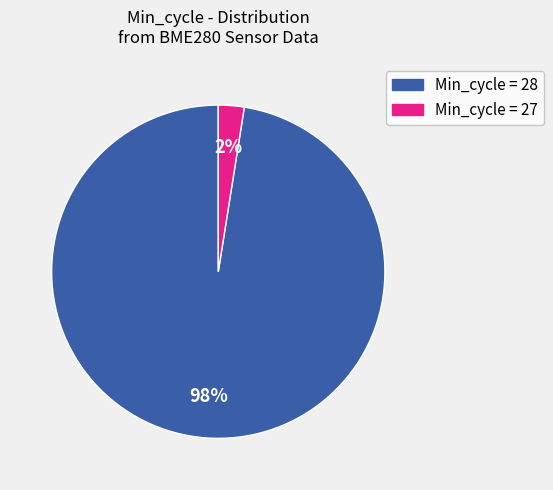

To the nearest percent, what is the average slice percentage?

50%